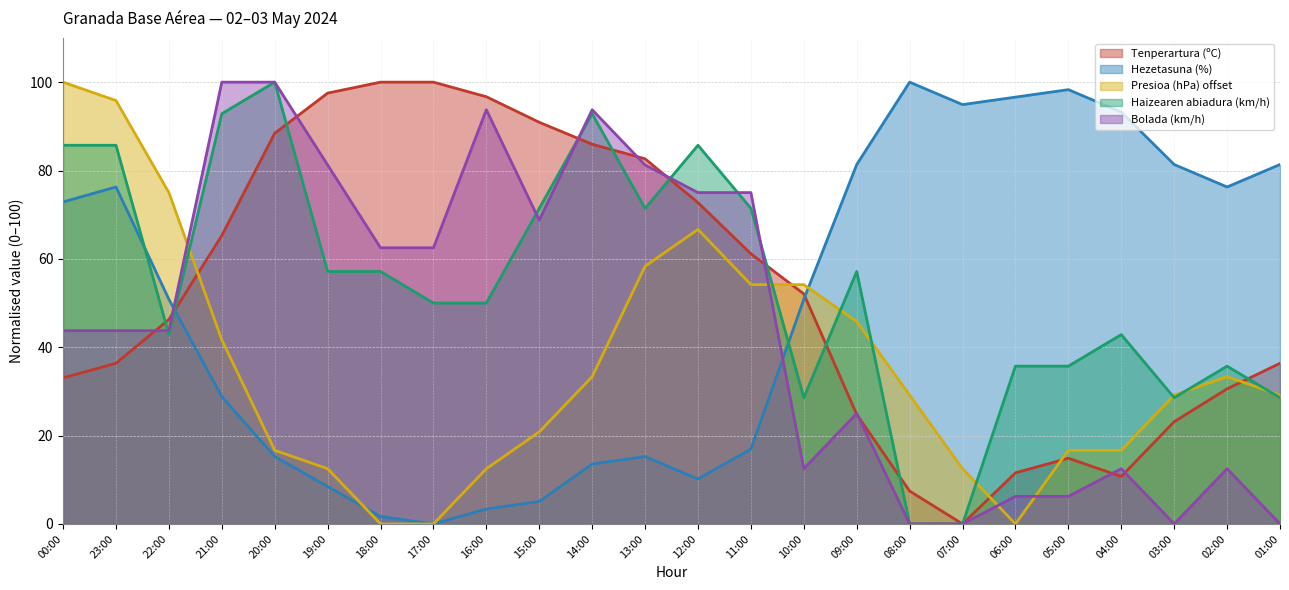

What is the maximum value for Tenperartura (ºC)?

100.0